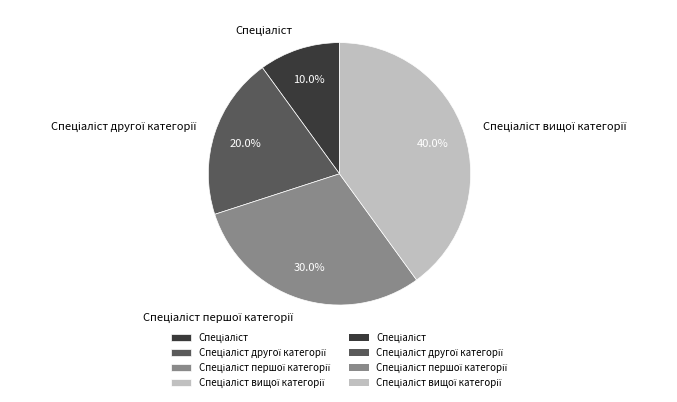

Does any single category account for the majority?

No